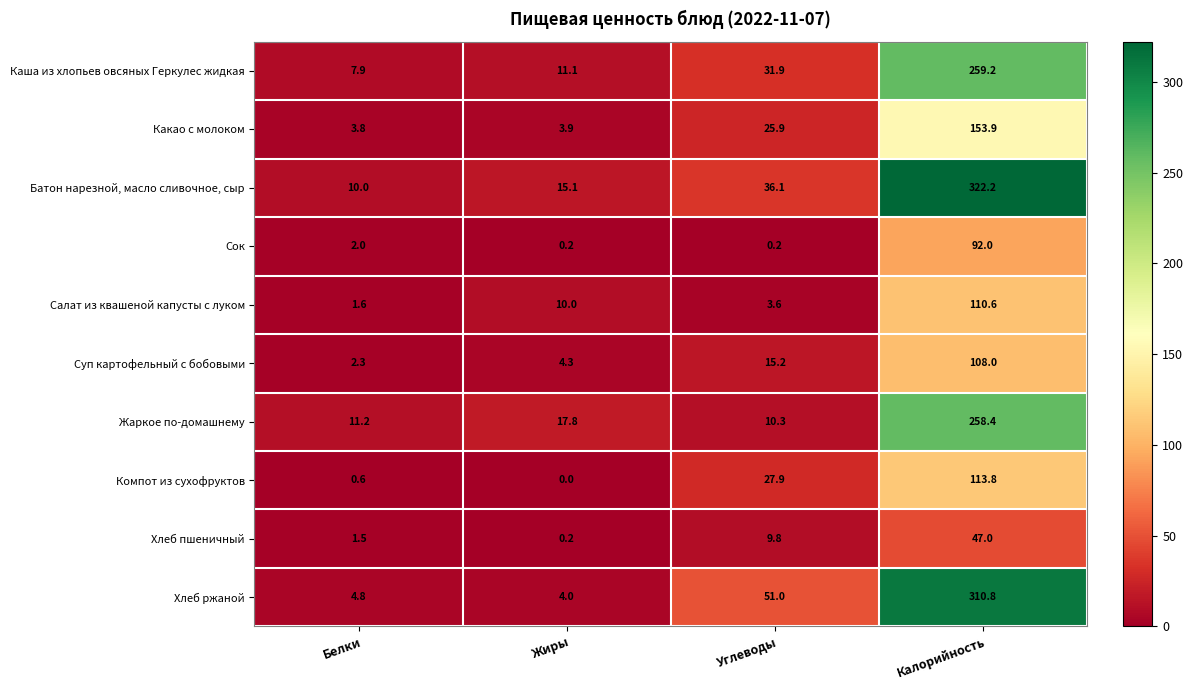

Is it true that Сок equals 92.0 at Калорийность?

True